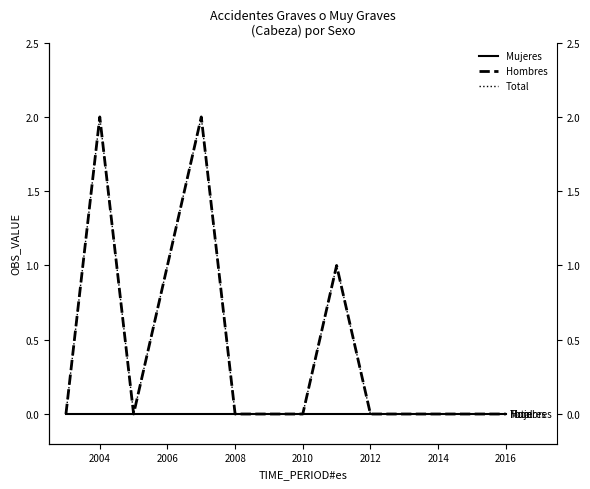

Reading right to left, extract all data points from this chart.

Mujeres: 0	0	0	0	0	0	0	0	0	0	0	0	0	0
Hombres: 0	0	0	0	0	1	0	0	0	2	1	0	2	0
Total: 0	0	0	0	0	1	0	0	0	2	1	0	2	0